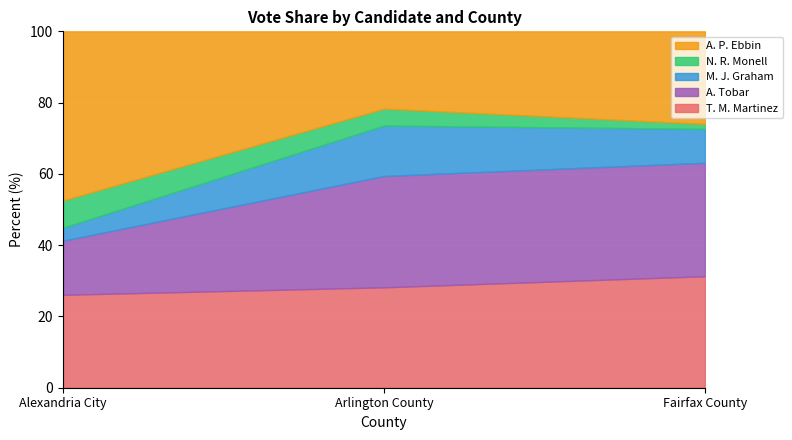

Reading right to left, extract all data points from this chart.

T. M. Martinez: Fairfax County=112	Arlington County=422	Alexandria City=194
A. Tobar: Fairfax County=114	Arlington County=468	Alexandria City=113
M. J. Graham: Fairfax County=34	Arlington County=212	Alexandria City=27
N. R. Monell: Fairfax County=5	Arlington County=71	Alexandria City=57
A. P. Ebbin: Fairfax County=93	Arlington County=325	Alexandria City=353